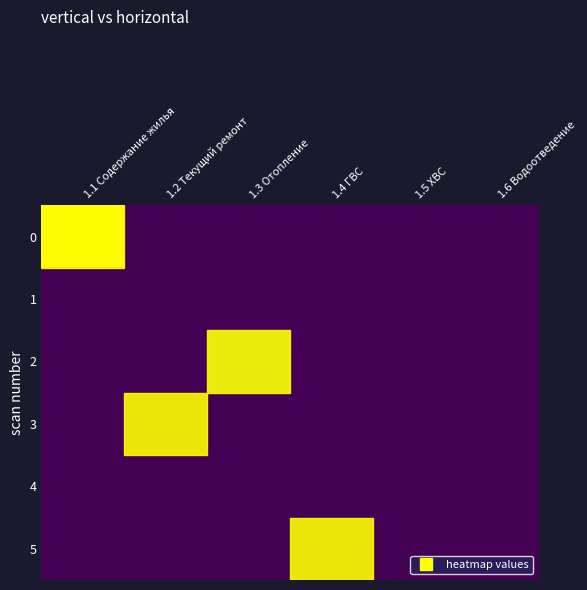

Between 1.2 Текущий ремонт and 1.4 ГВС, which is larger?

1.2 Текущий ремонт